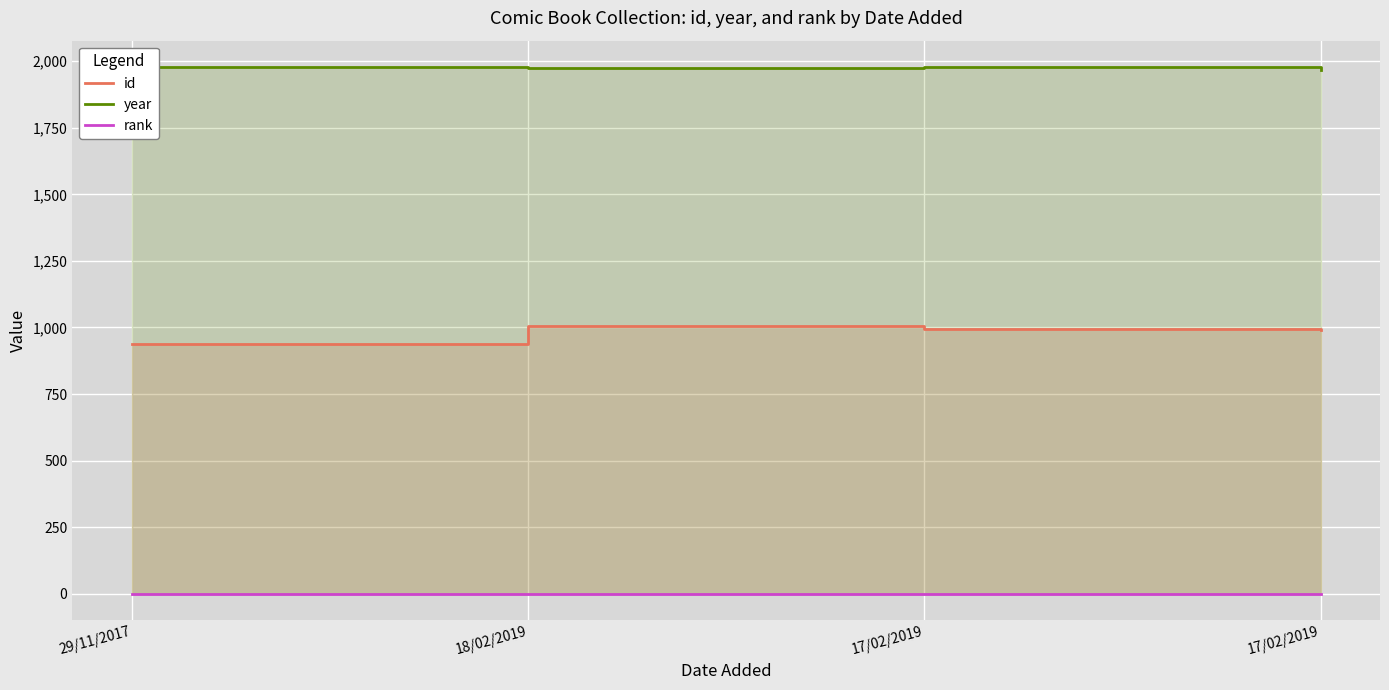

Reading left to right, what are all the values shown in this chart?

id: 939	1006	993	991
year: 1978	1973	1977	1966
rank: 1	1	1	1